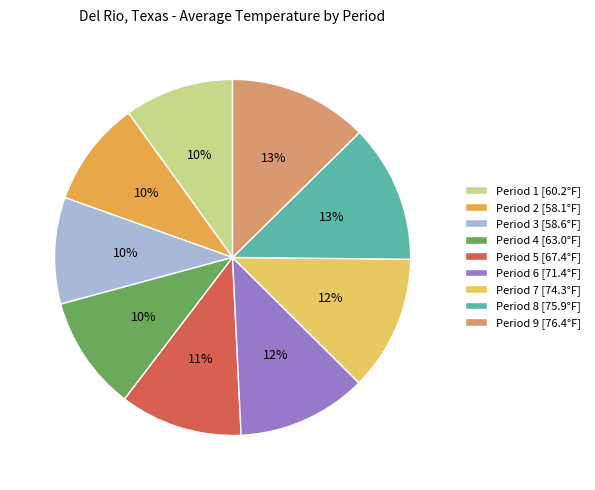

To the nearest percent, what percentage of the pie is Period 3?

10%